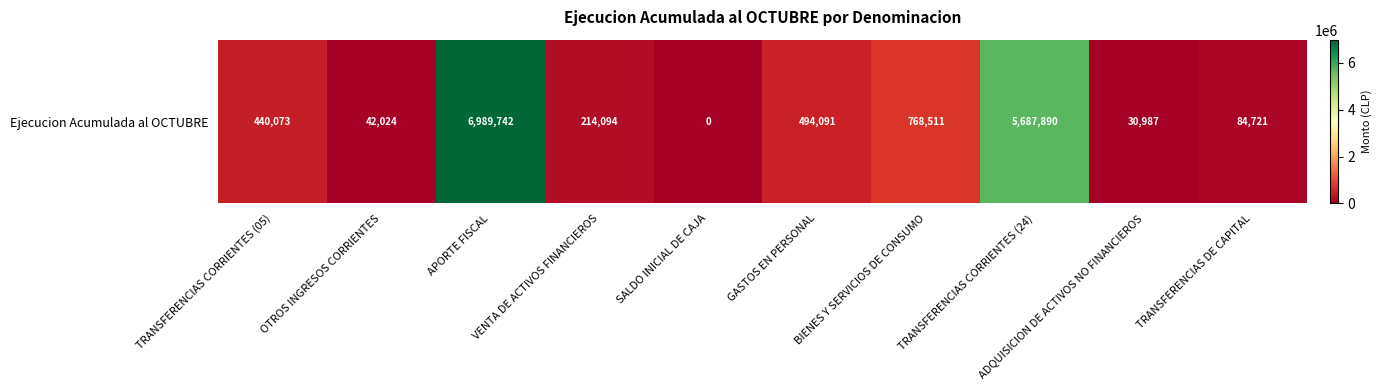

How many positive values are there?

9